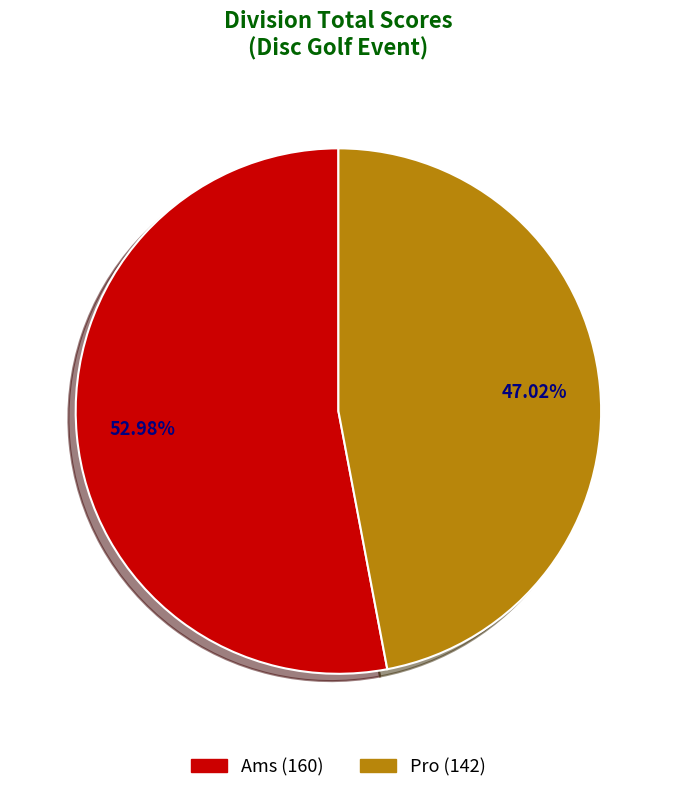

Is Pro the majority of the pie?

No